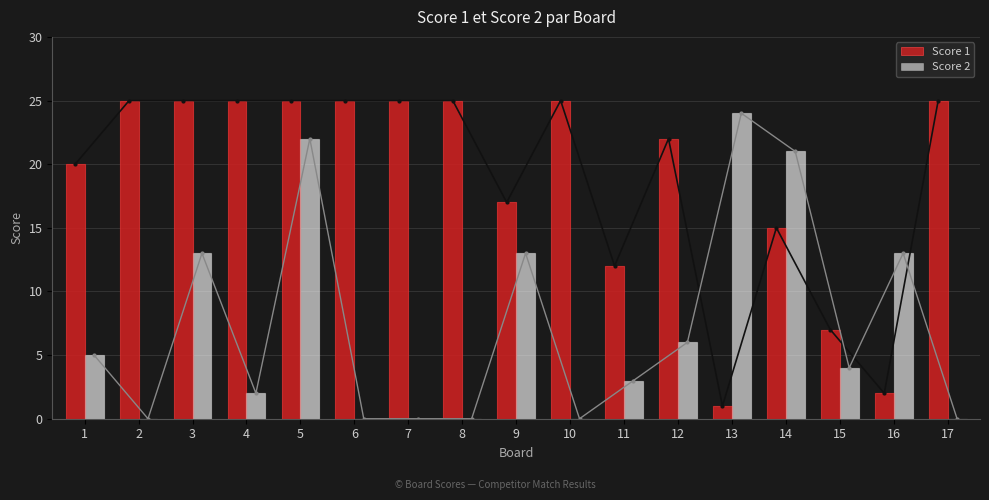

What is the difference between the Score 1 values at 13 and 1?

19